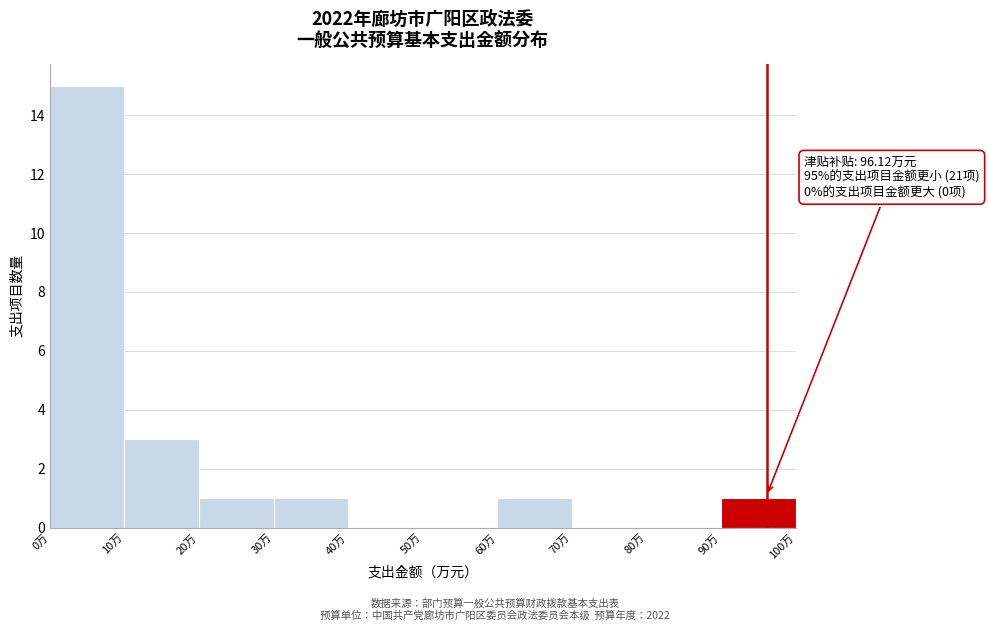

Over which range of the x-axis is the bar tallest?

0 to 10